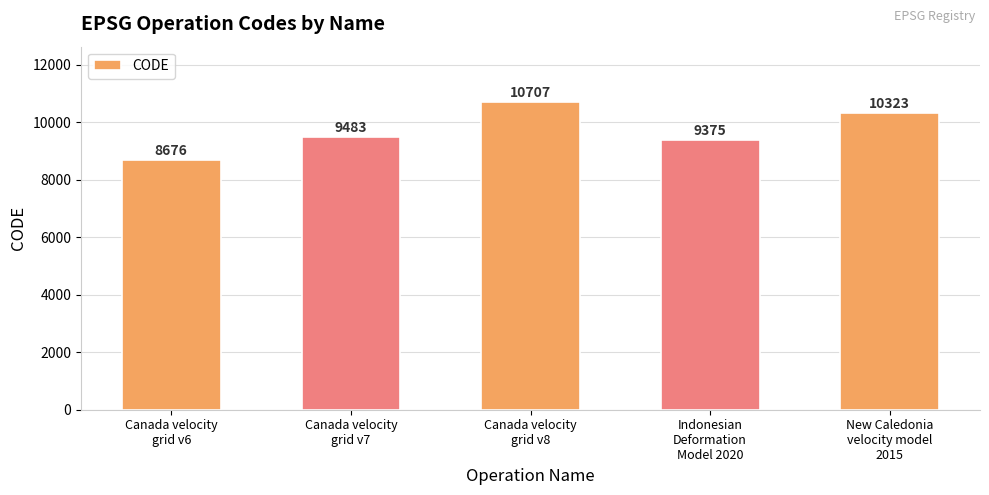

Reading left to right, list all the values displayed in this chart.

Canada velocity
grid v6=8676	Canada velocity
grid v7=9483	Canada velocity
grid v8=10707	Indonesian
Deformation
Model 2020=9375	New Caledonia
velocity model
2015=10323